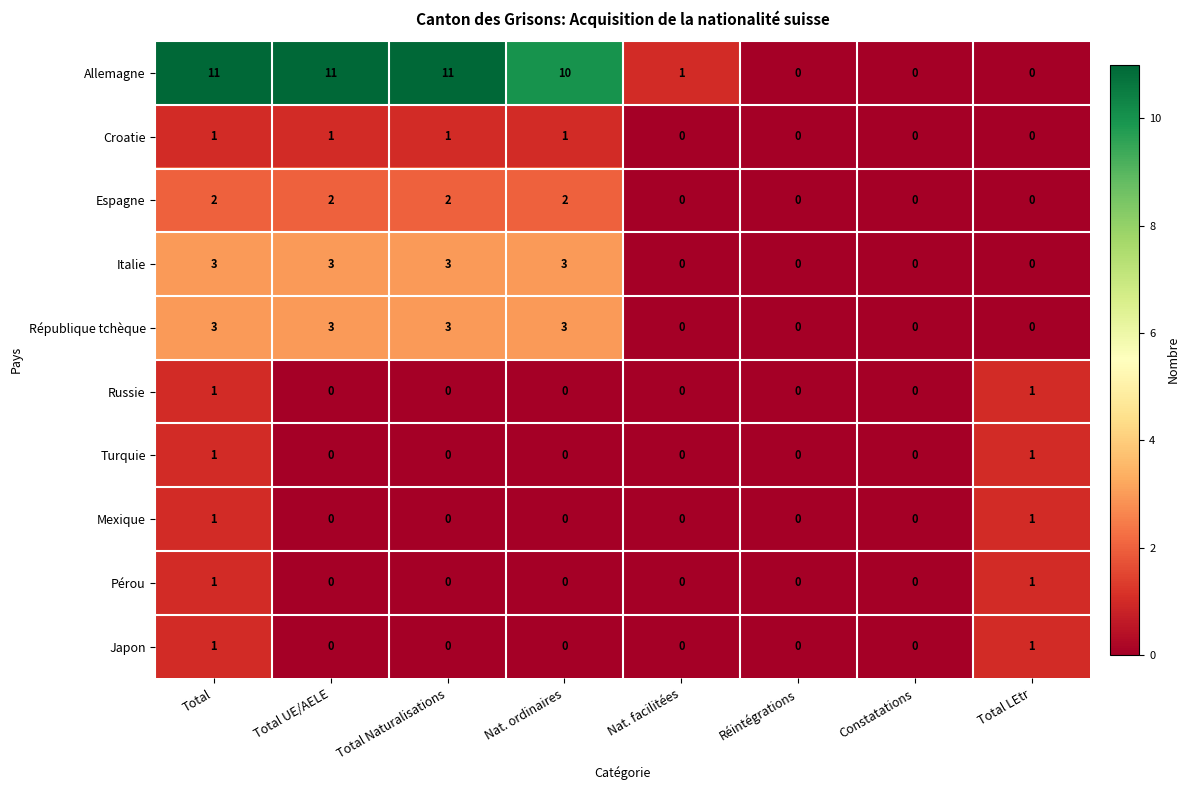

Which series changed the most between Nat. ordinaires and Réintégrations?

Allemagne